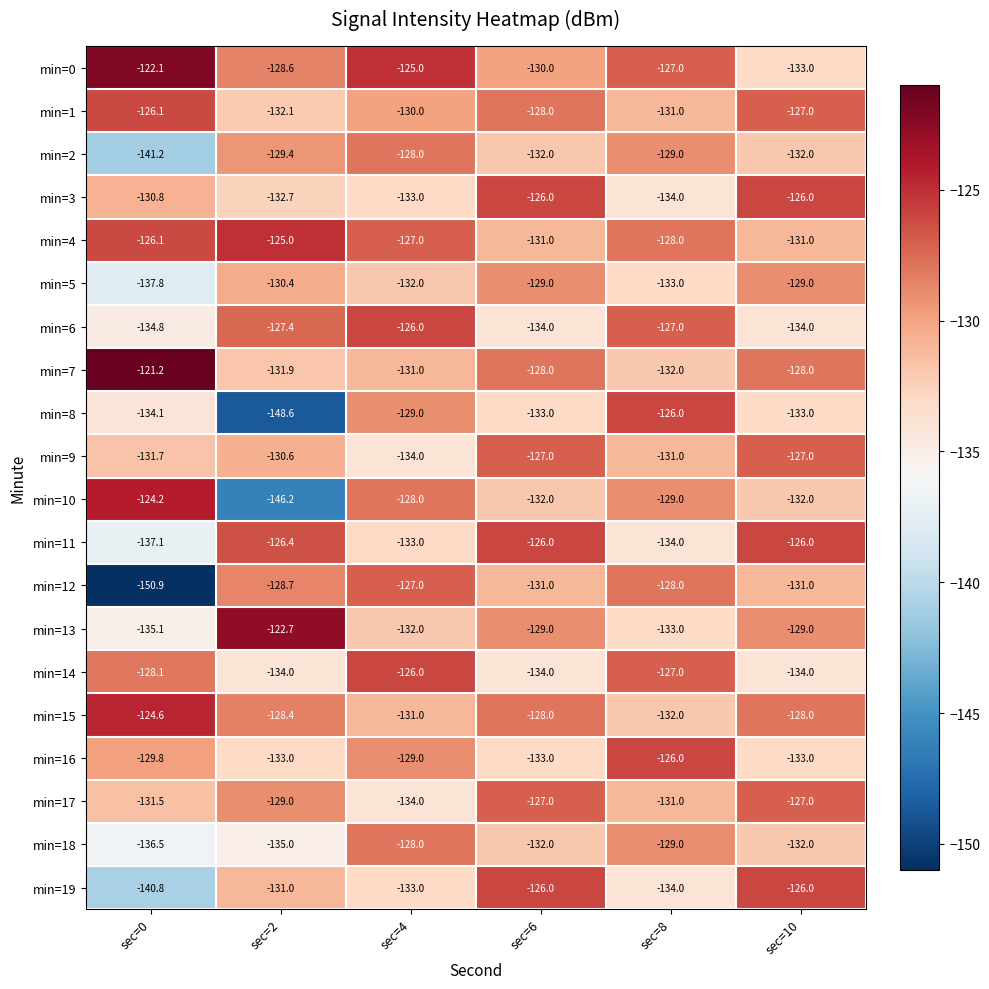

What is the minimum value shown in the chart?

-150.9